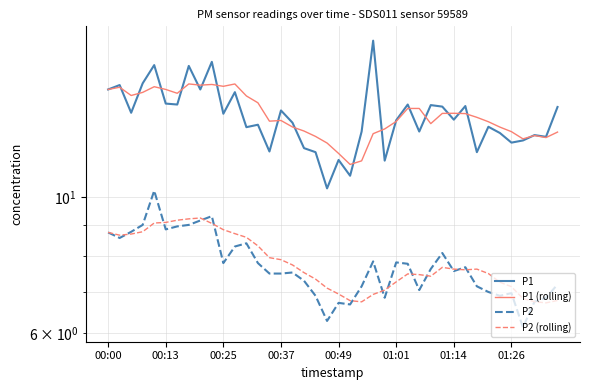

Where is the first local maximum for P1 (rolling)?

00:13